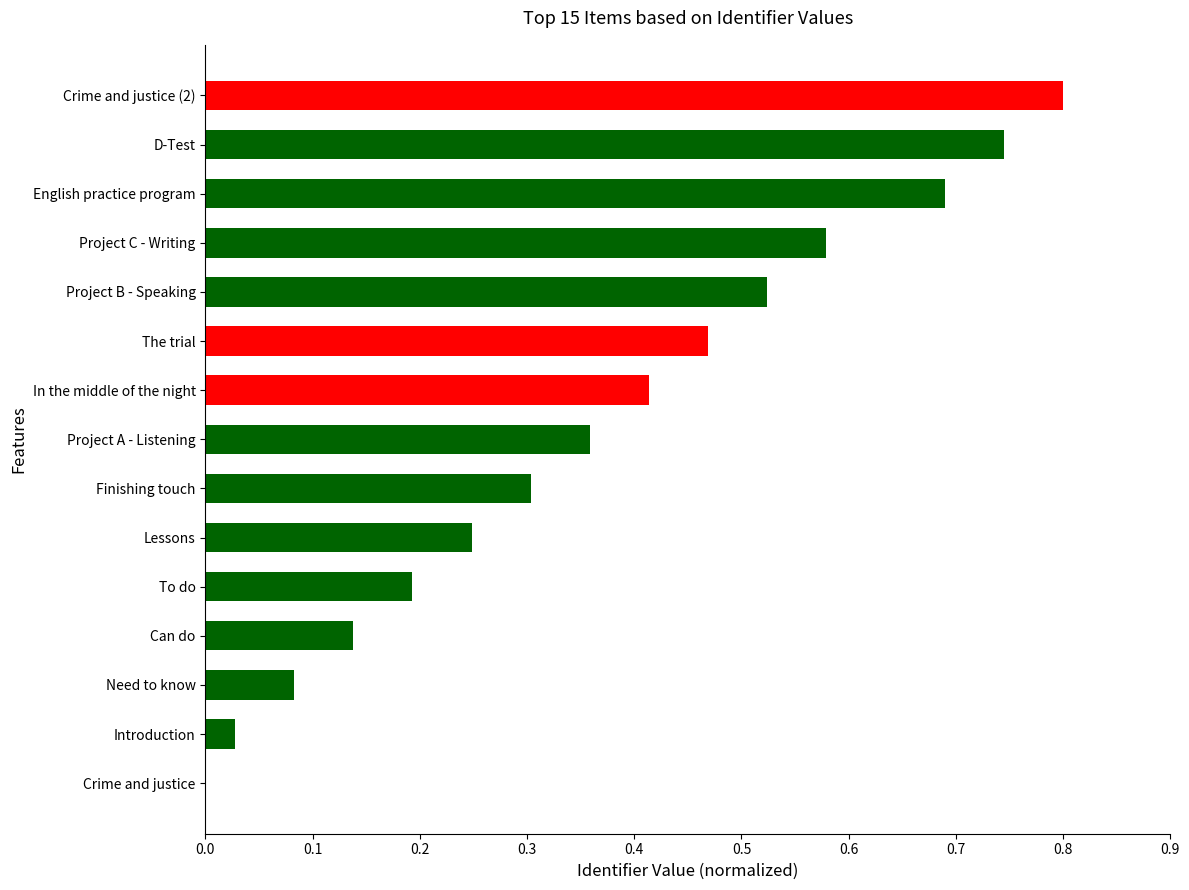

Which label corresponds to the largest value in the chart?

Crime and justice (2)